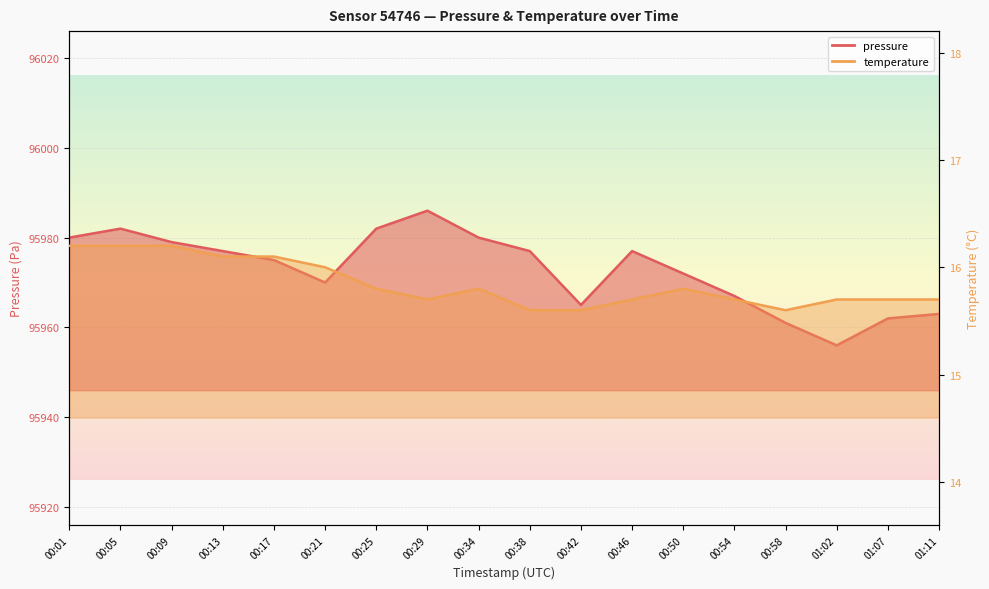

What is the sum of the pressure values at 00:54 and 00:29?

191953.0